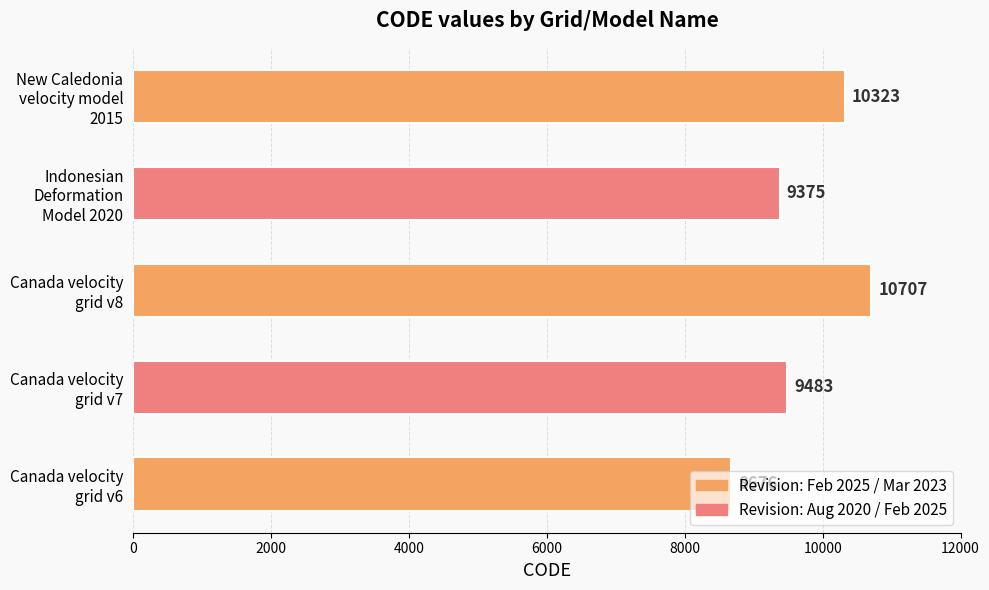

How many data points are less than 9483?

2